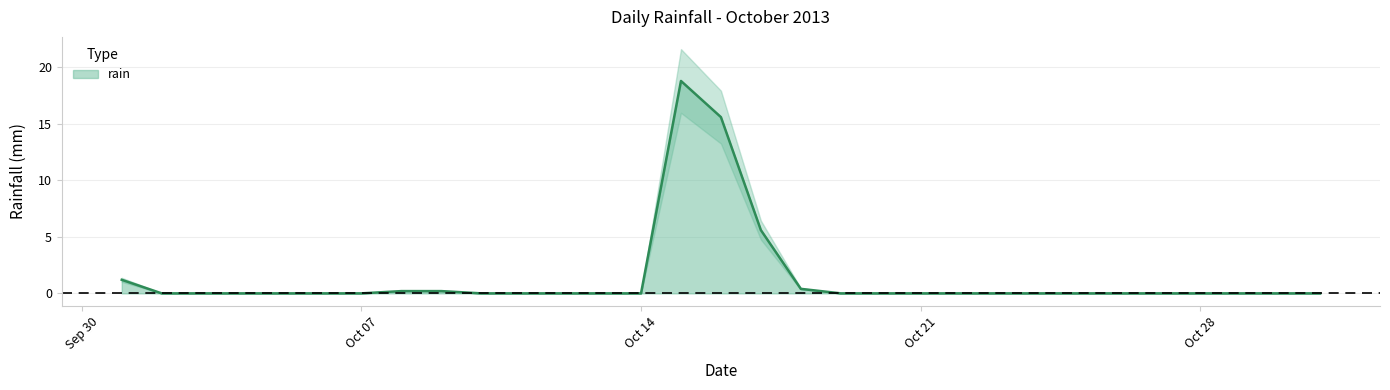

Which category has the lowest value across all series?

2013-10-02